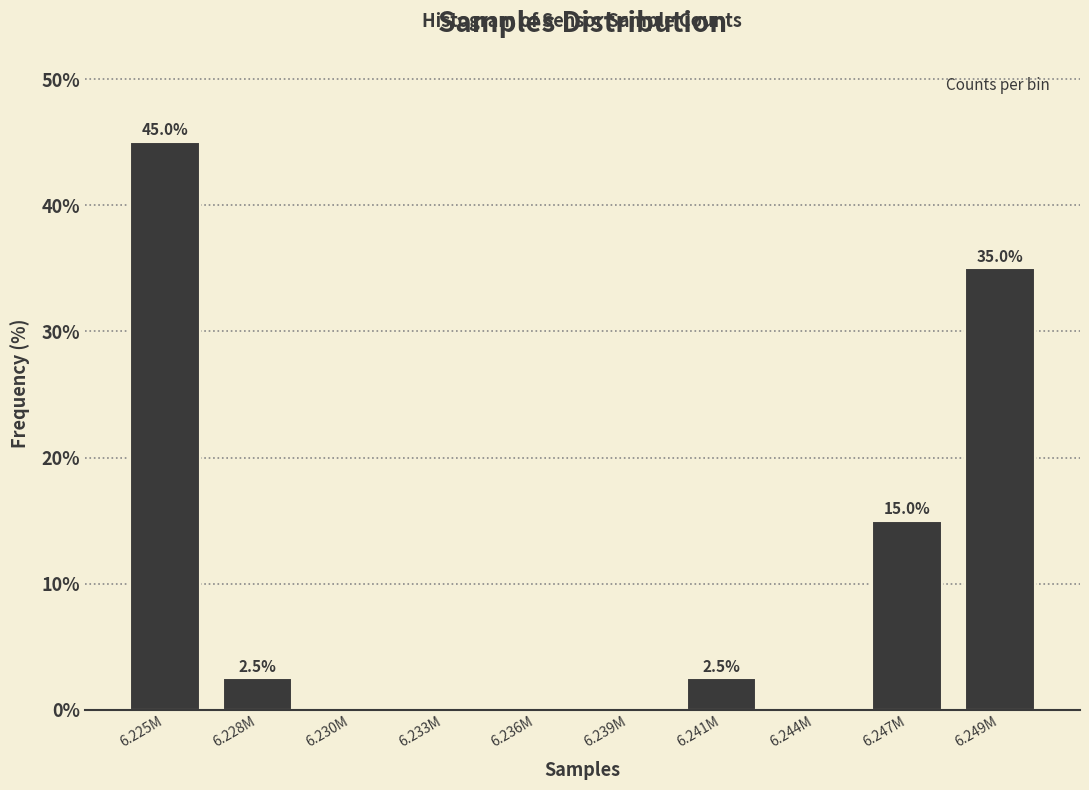

Reading left to right, what are all the values shown in this chart?

6.225M=45.0	6.228M=2.5	6.230M=0.0	6.233M=0.0	6.236M=0.0	6.239M=0.0	6.241M=2.5	6.244M=0.0	6.247M=15.0	6.249M=35.0